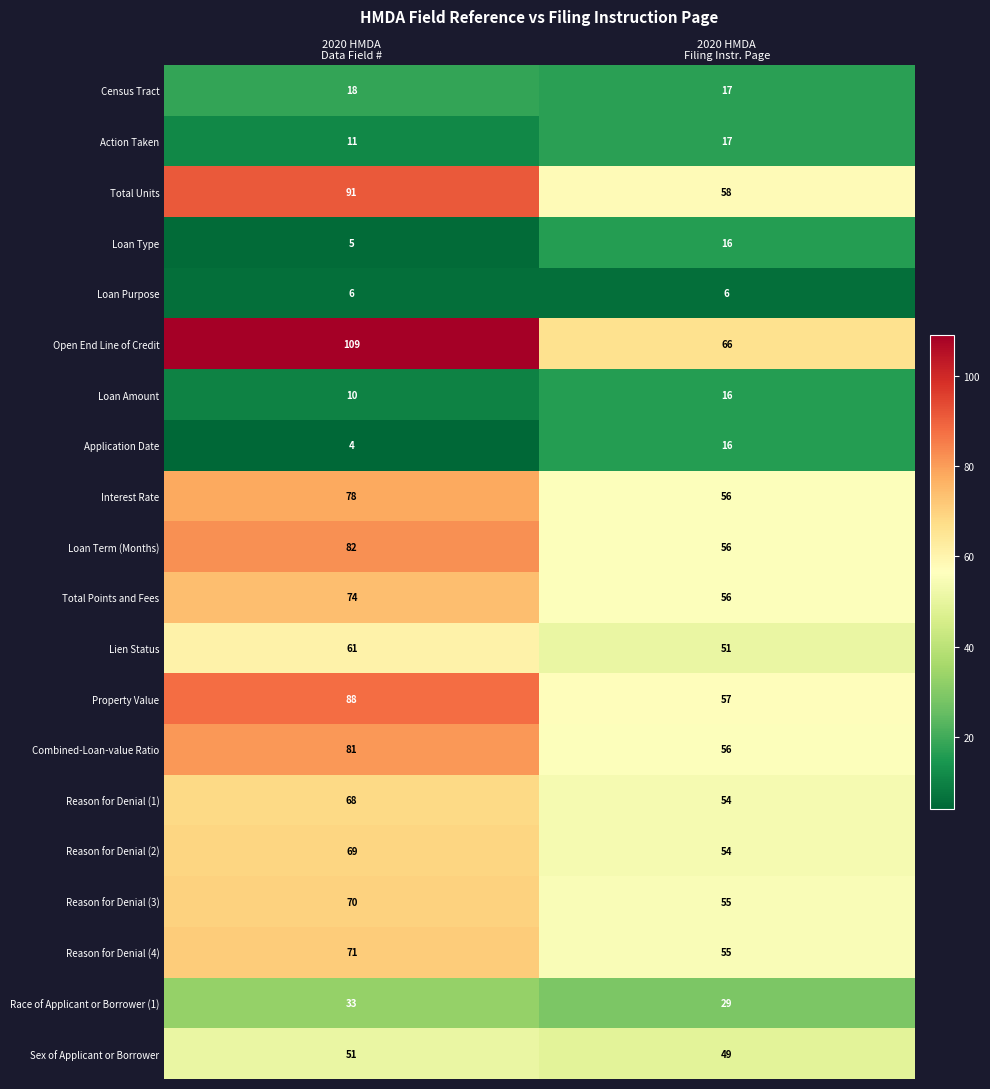

Which series has the largest total across all categories?

Open End Line of Credit